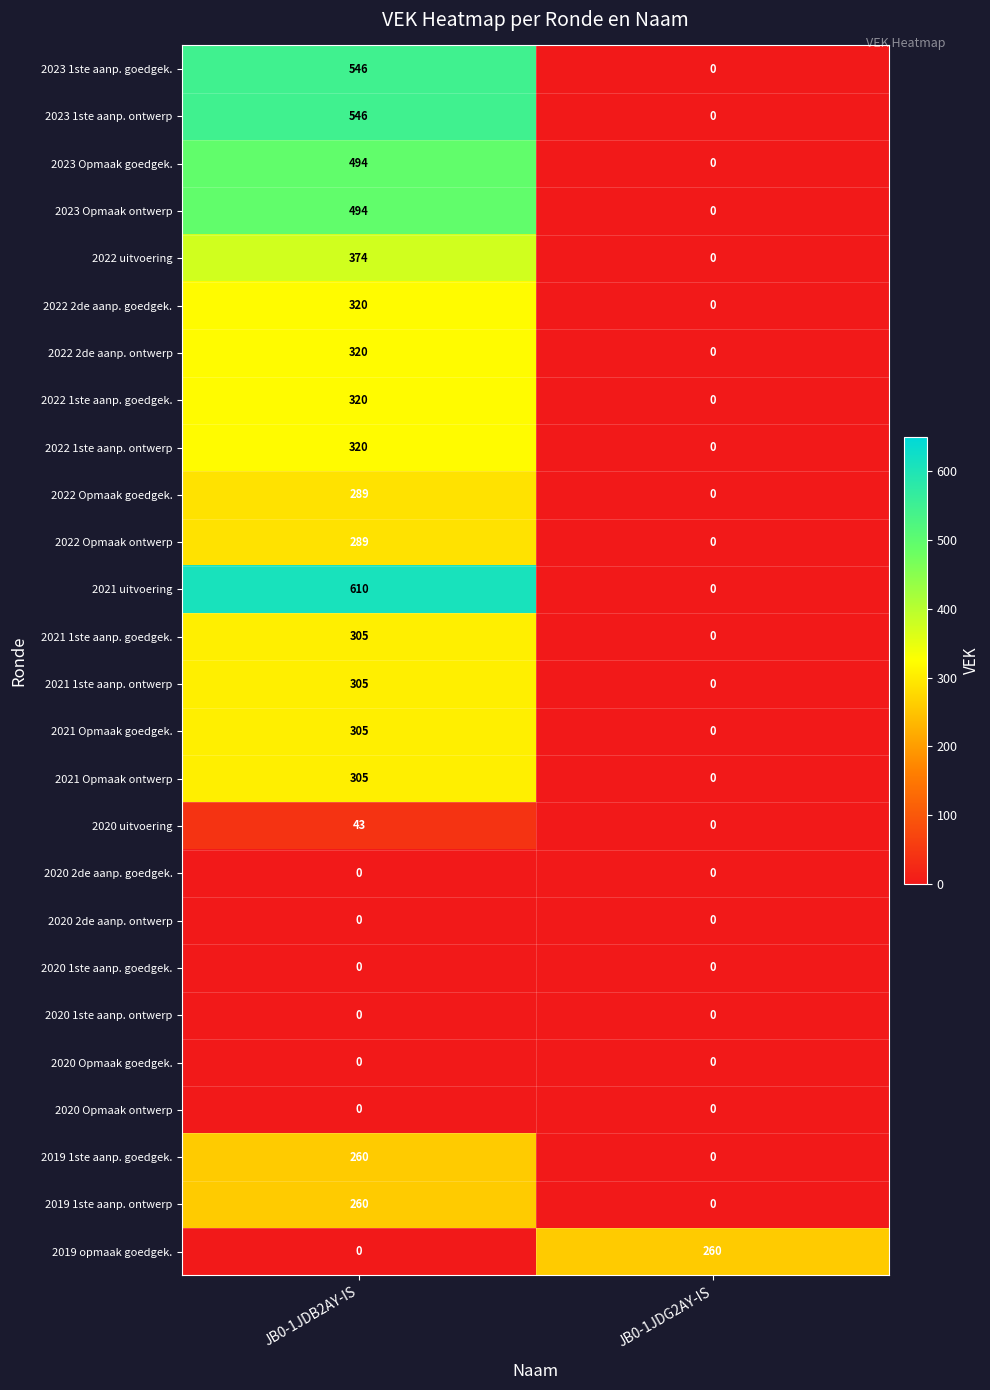

What is the spread (max minus min) of values at JB0-1JDG2AY-IS?

260